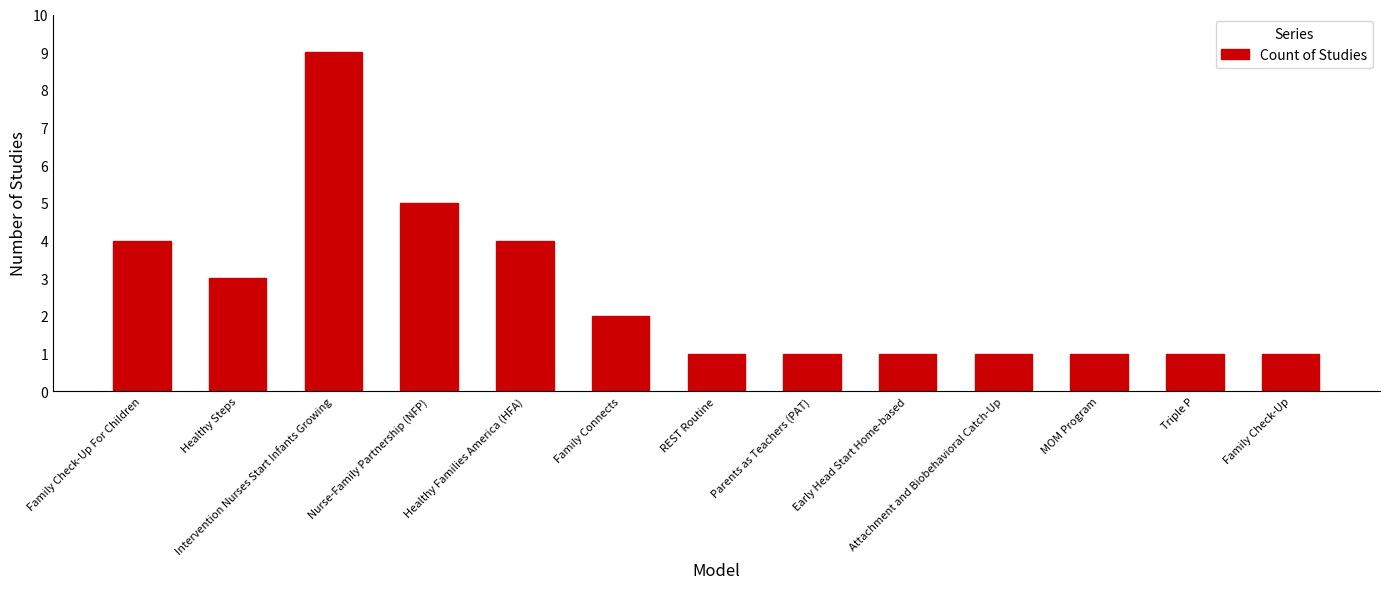

The value at MOM Program is 2. True or false?

False